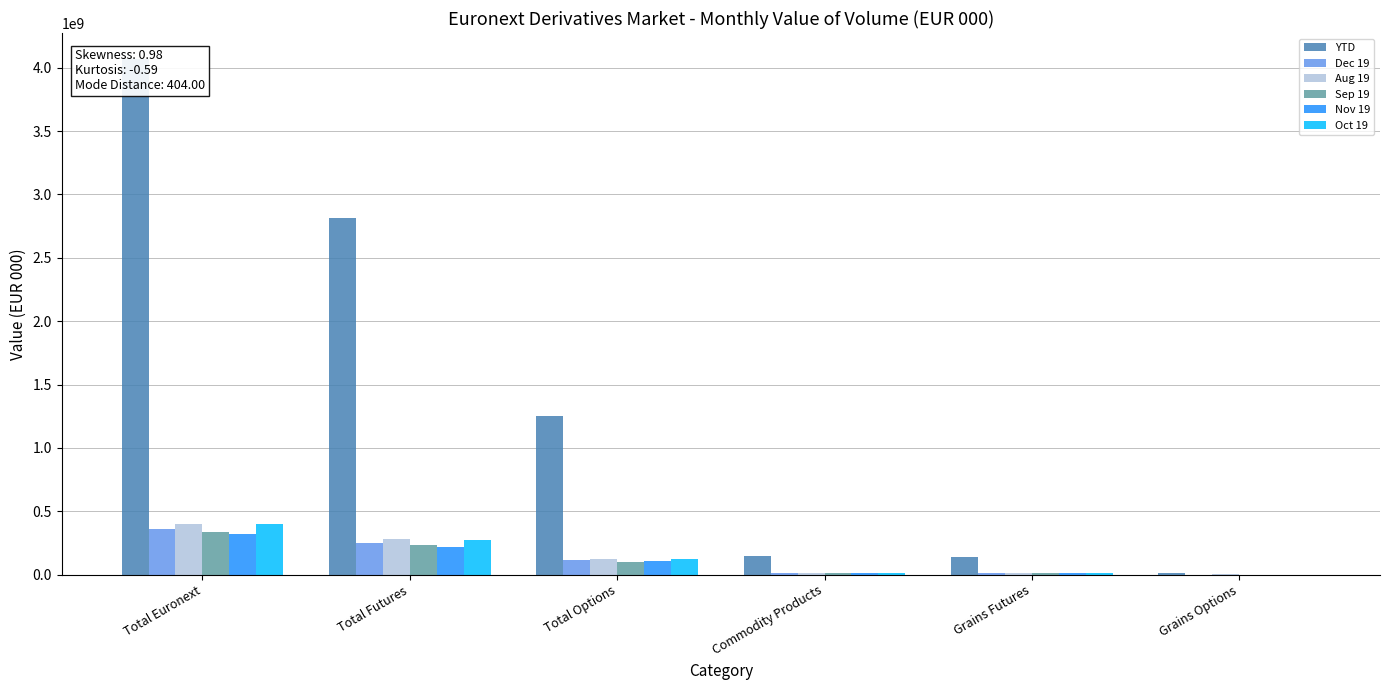

What is the label of the 3rd bar from the right?

Commodity Products